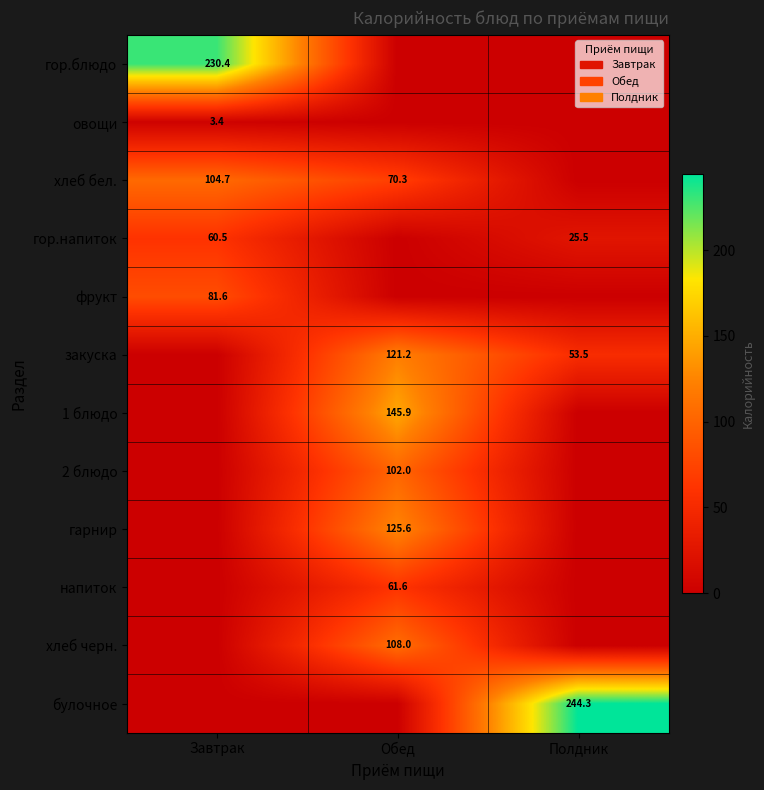

The value of гарнир at Обед is 172.2. True or false?

False